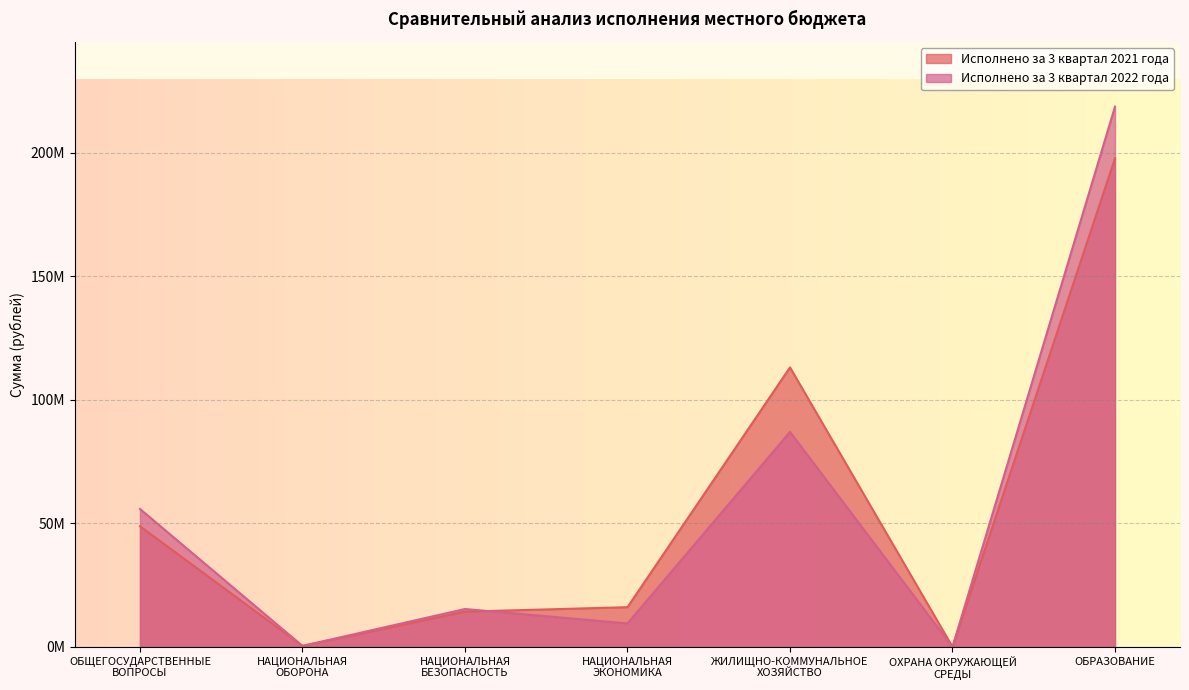

Which category has the highest value across all series?

ОБРАЗОВАНИЕ